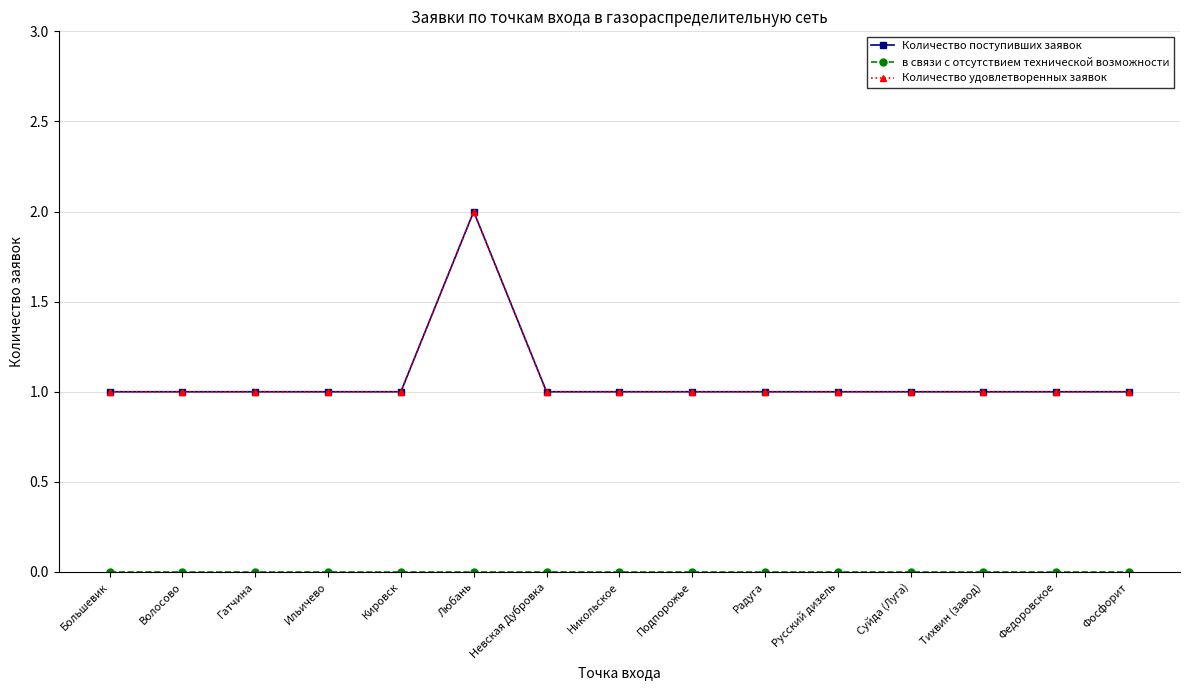

True or false: Количество удовлетворенных заявок has a value of 2 at Ильичево.

False